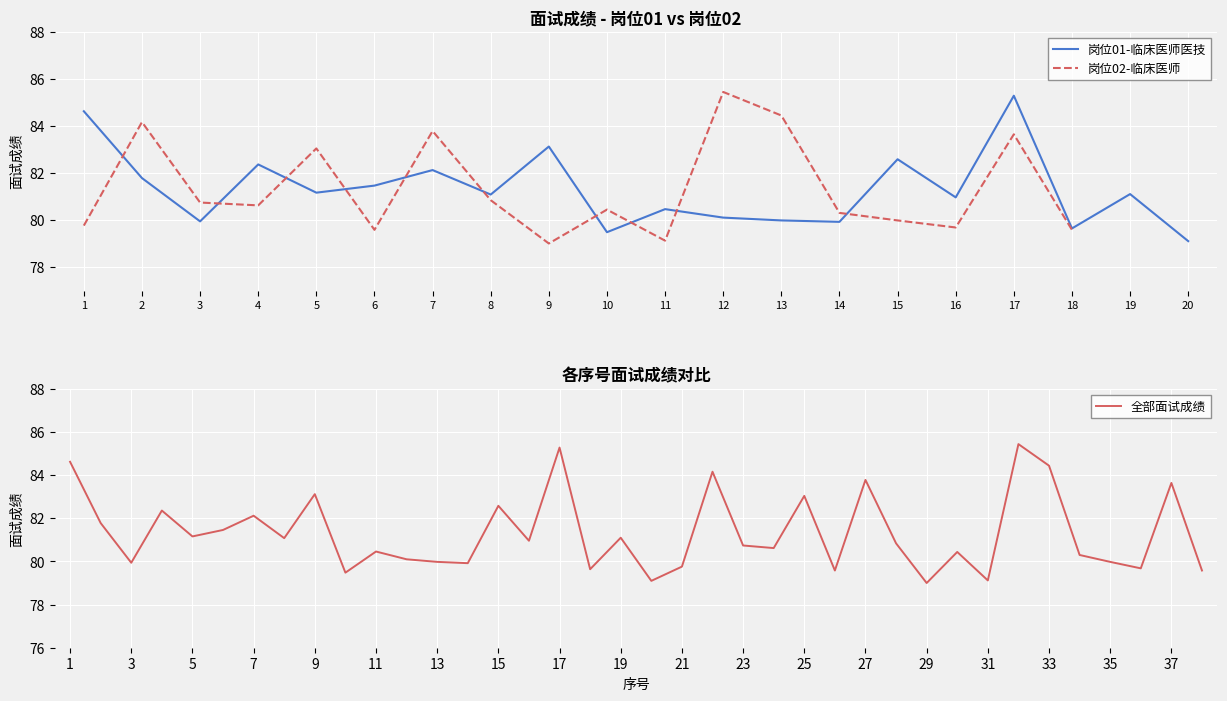

The chart shows a value of 81.1 at 19. True or false?

True